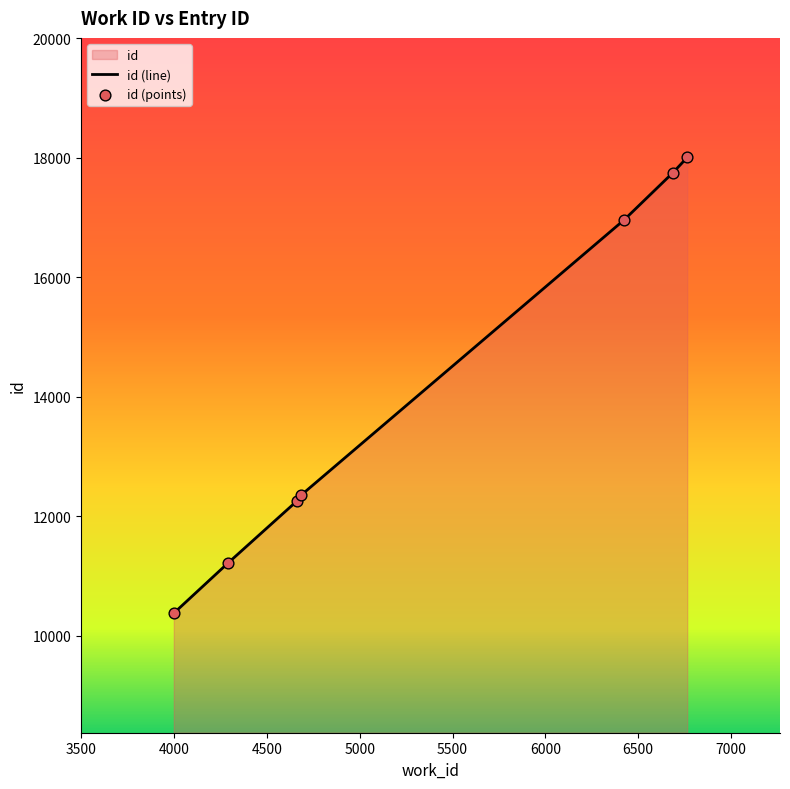

What is the change in value from 3998 to 6764?

+7623